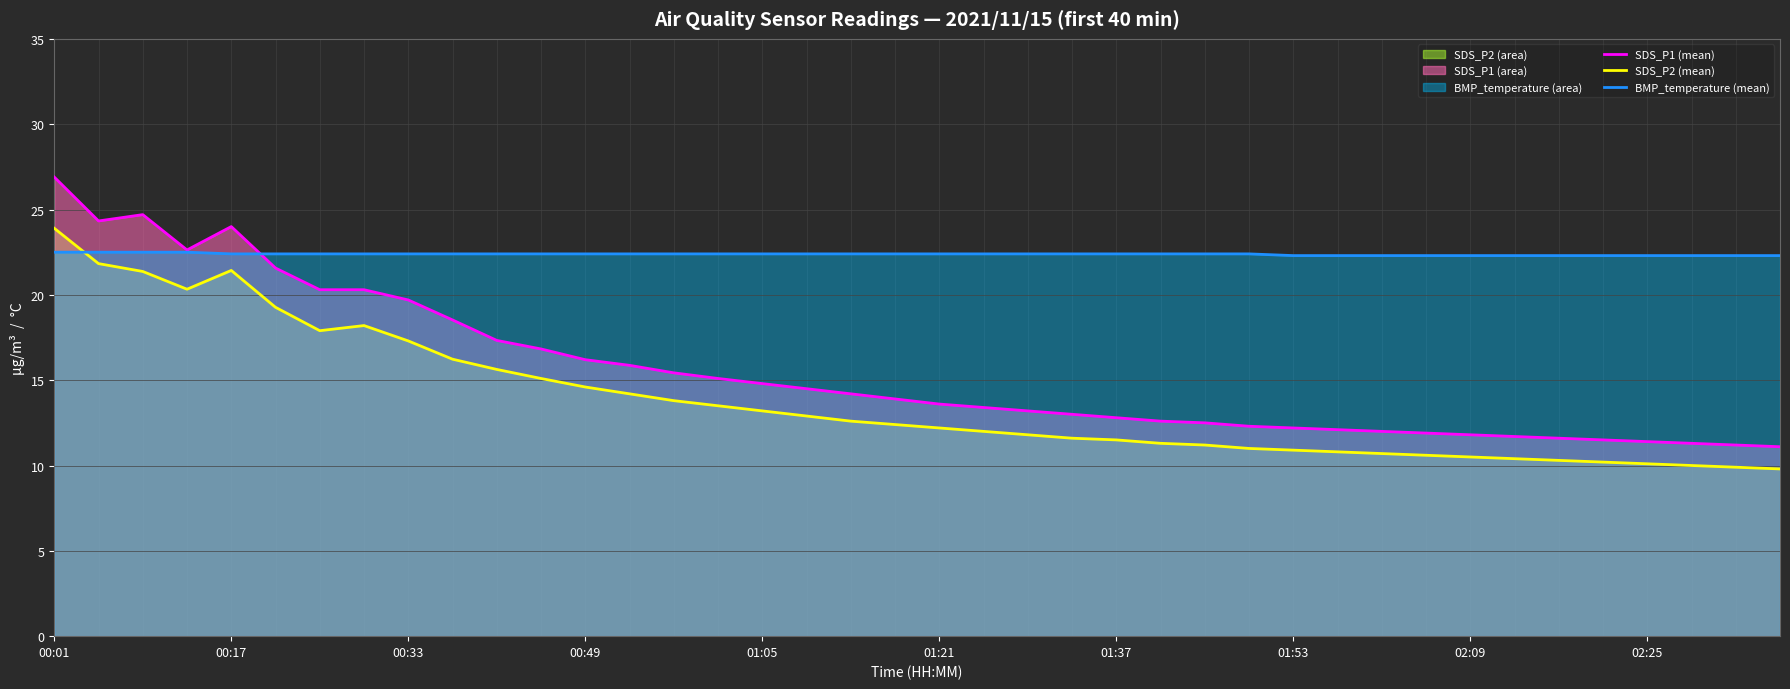

Which series has the largest total across all categories?

BMP_temperature (mean)